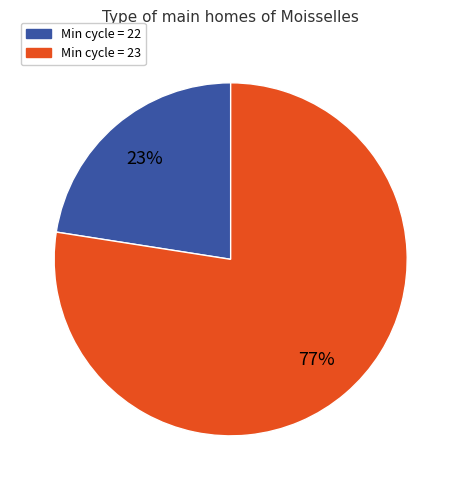

Approximately how many times larger is the value at Min cycle = 22 compared to Min cycle = 23?

0.3